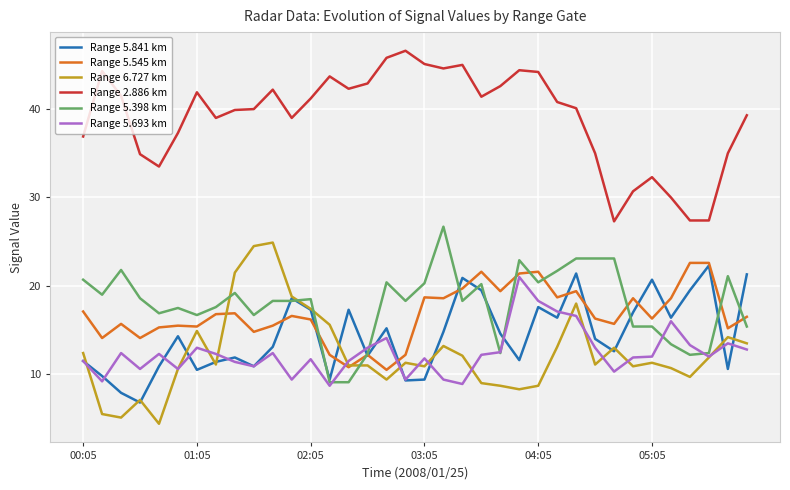

Which series has the largest total across all categories?

Range 2.886 km